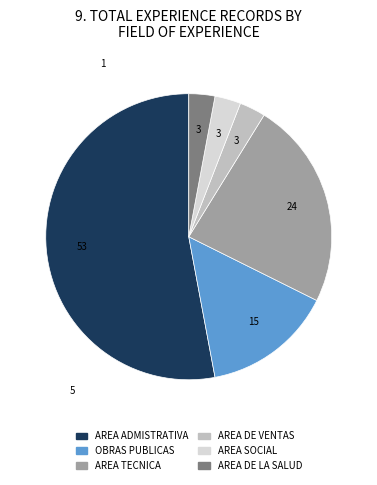

Which category has the biggest portion of the pie?

AREA ADMISTRATIVA